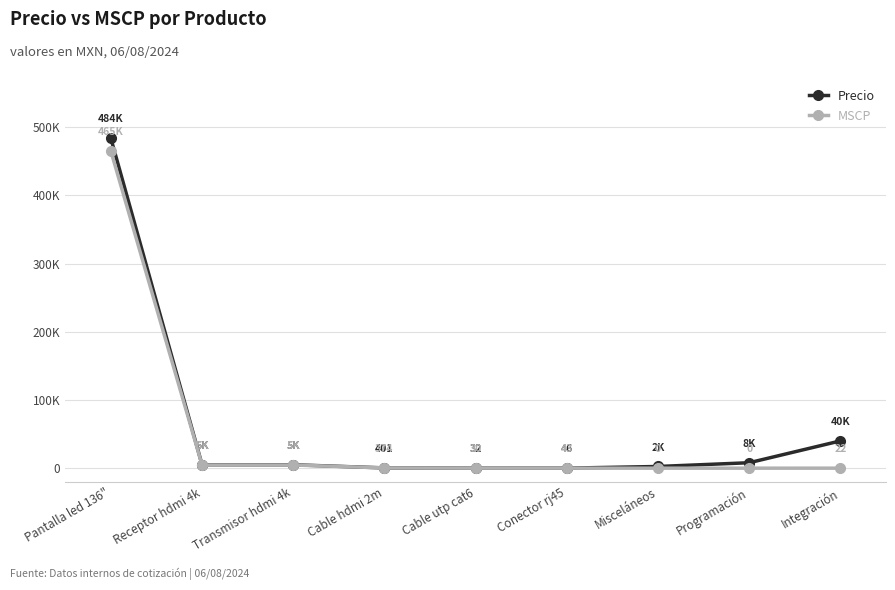

Is this an area chart (filled region under the line)?

No